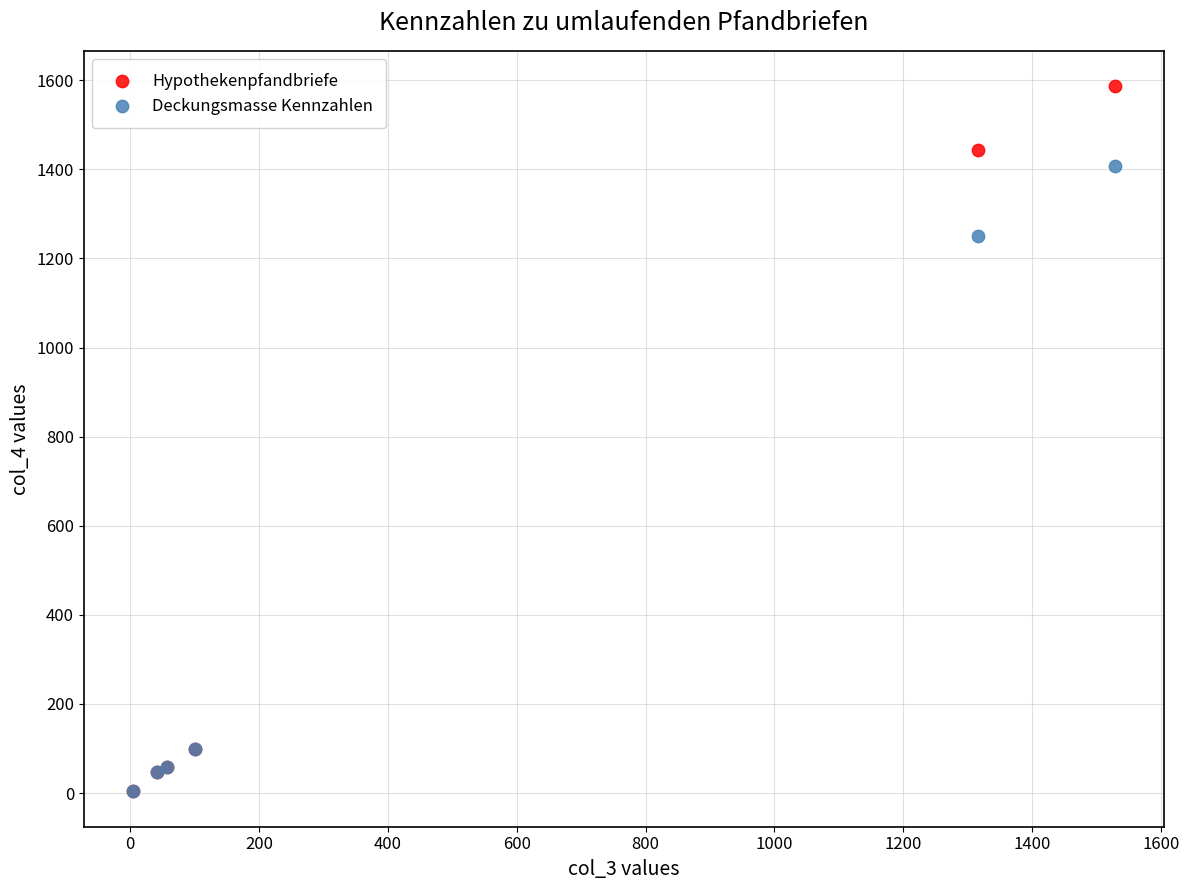

Which series reaches the maximum Y coordinate?

Hypothekenpfandbriefe